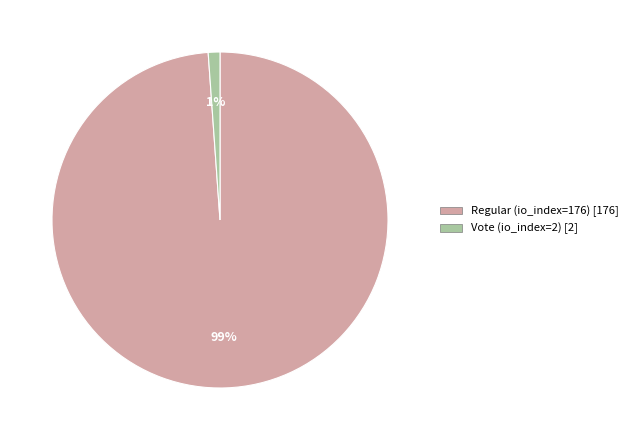

Is it true that Regular (io_index=176) is 99% of the pie?

True